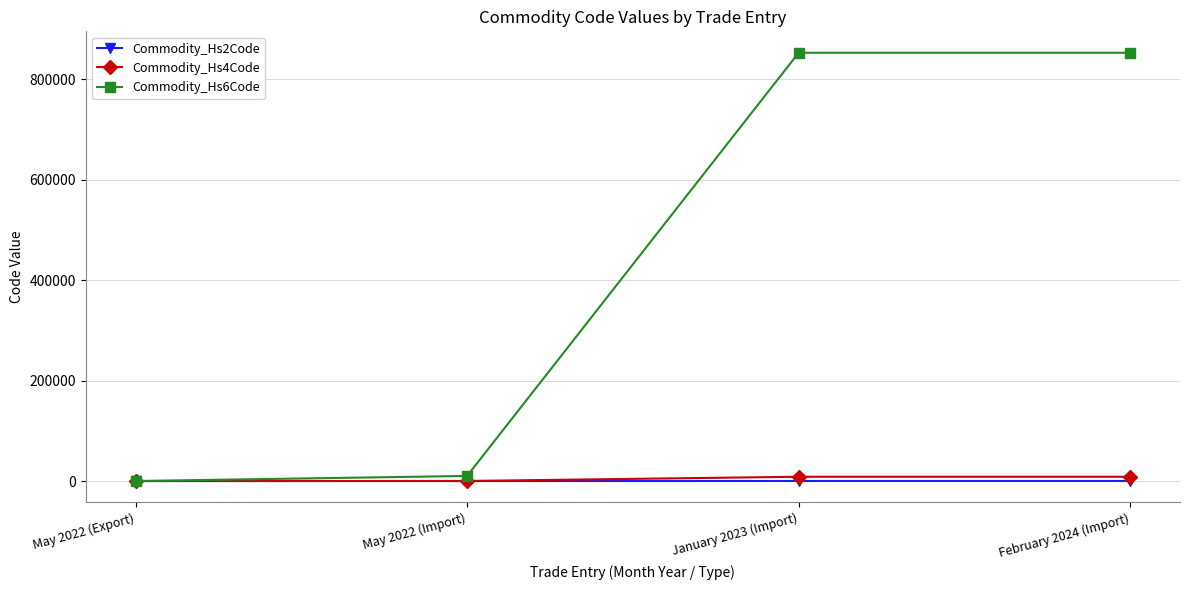

What is the label of the 1st point from the right?

February 2024 (Import)